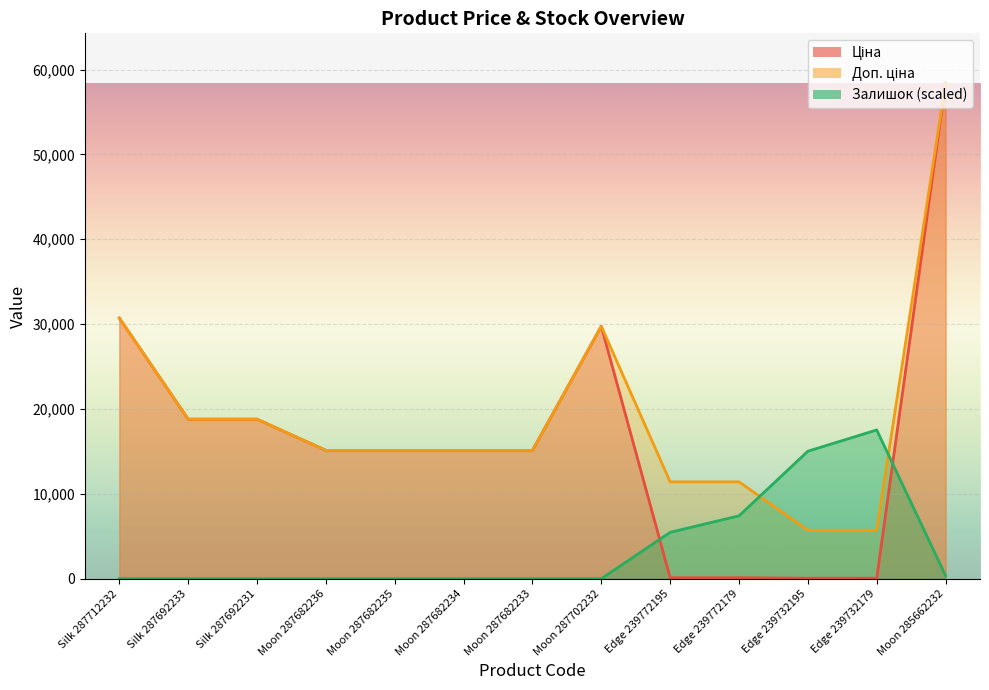

How many categories are shown in the chart?

13